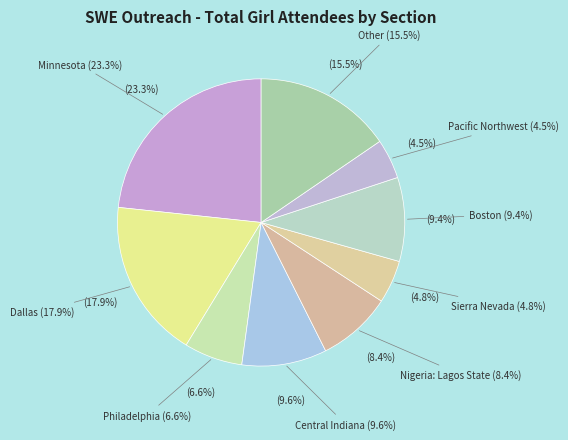

To the nearest percent, what portion does Nigeria: Lagos State represent?

8%